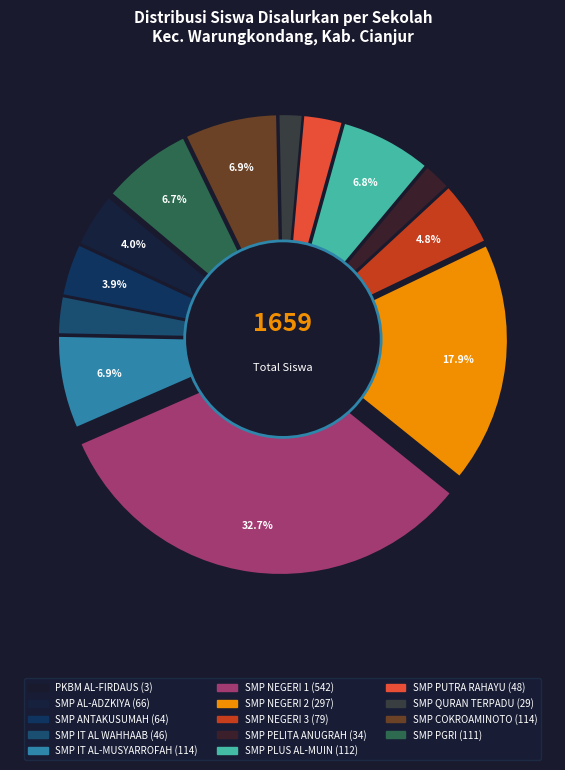

Between SMP PUTRA RAHAYU and SMP QURAN TERPADU AL-USWAH, which is larger?

SMP PUTRA RAHAYU